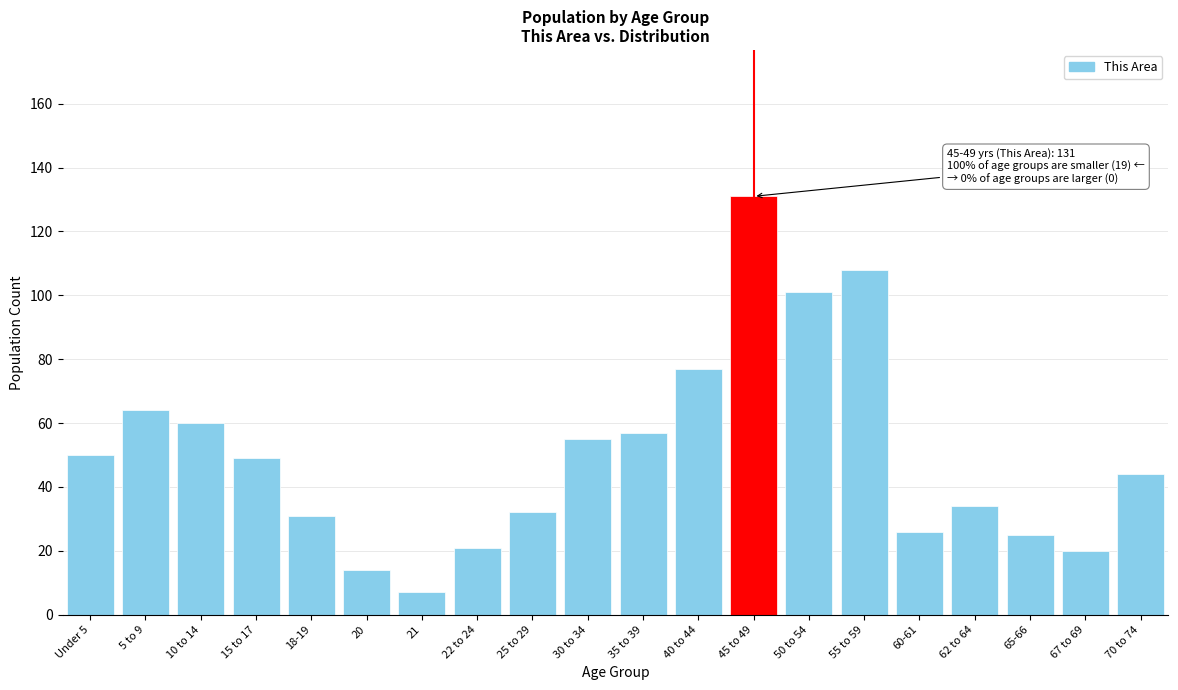

Reading left to right, transcribe all the data shown in this chart.

50	64	60	49	31	14	7	21	32	55	57	77	131	101	108	26	34	25	20	44